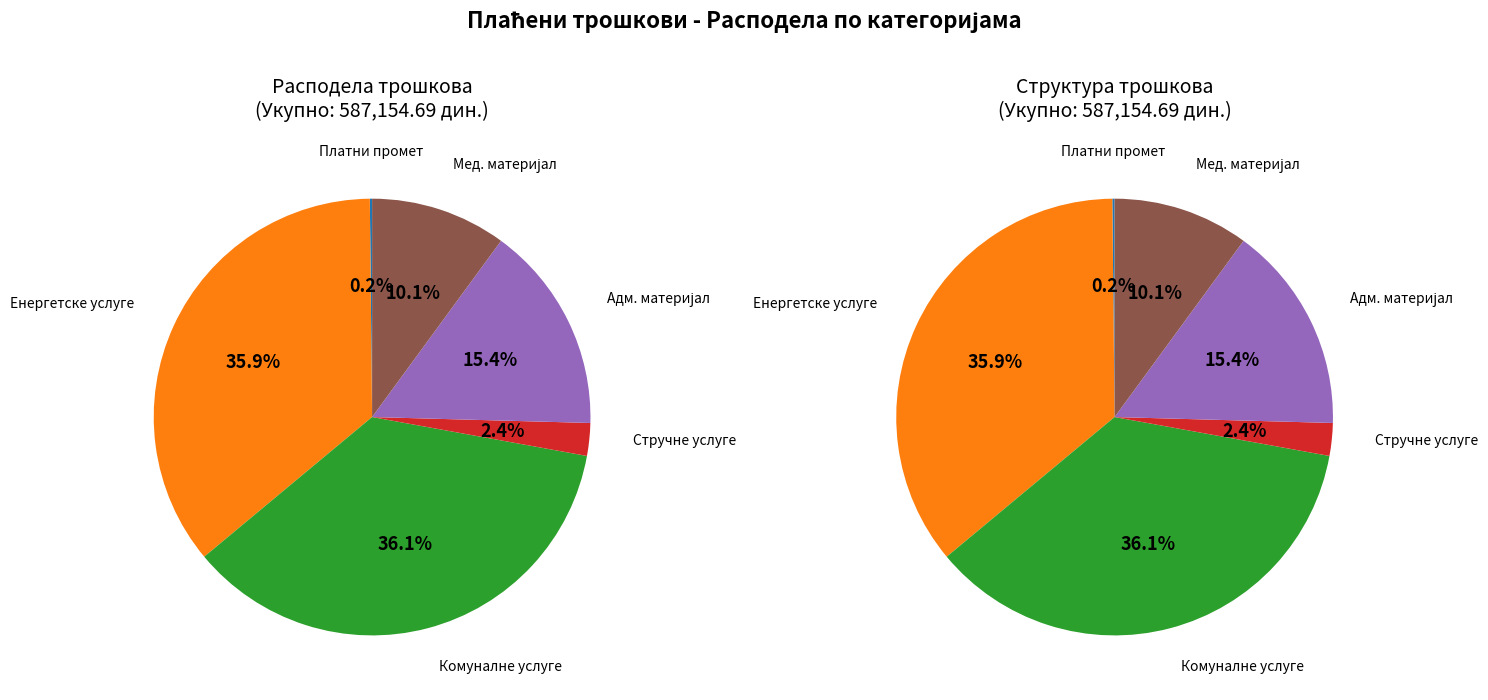

Does Медицински и лабораторијски материјал represent more than half of the total?

No